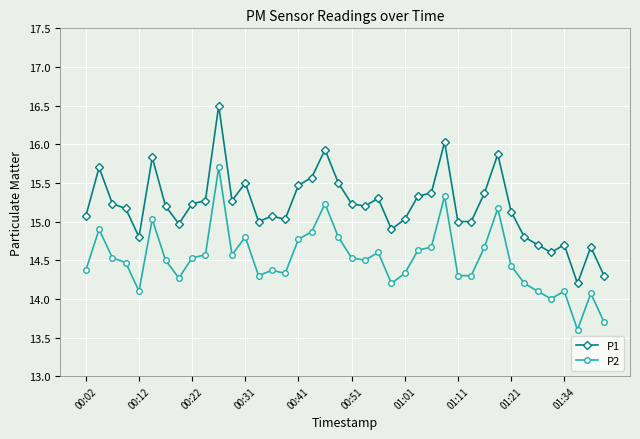

Does the chart have visible grid lines?

Yes